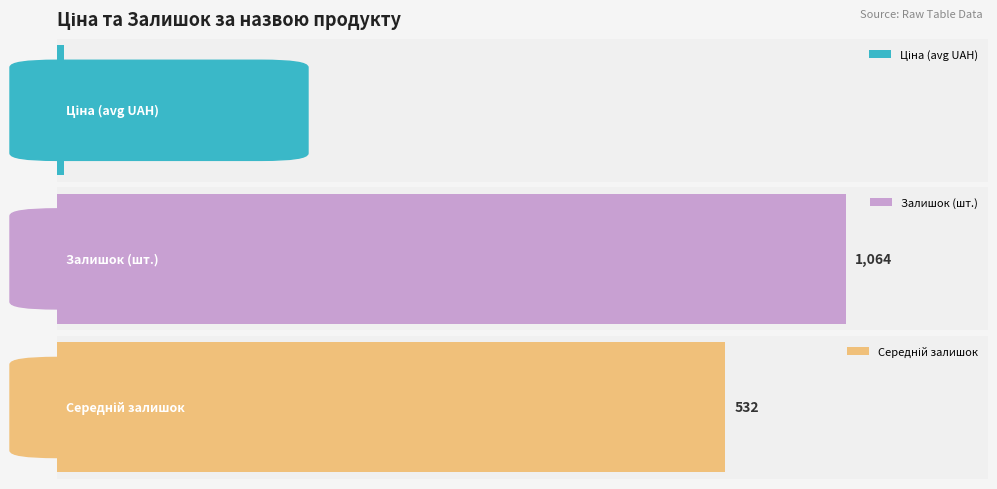

At which category does the chart reach its peak across all series?

AGT panel 18 mm. Supramat